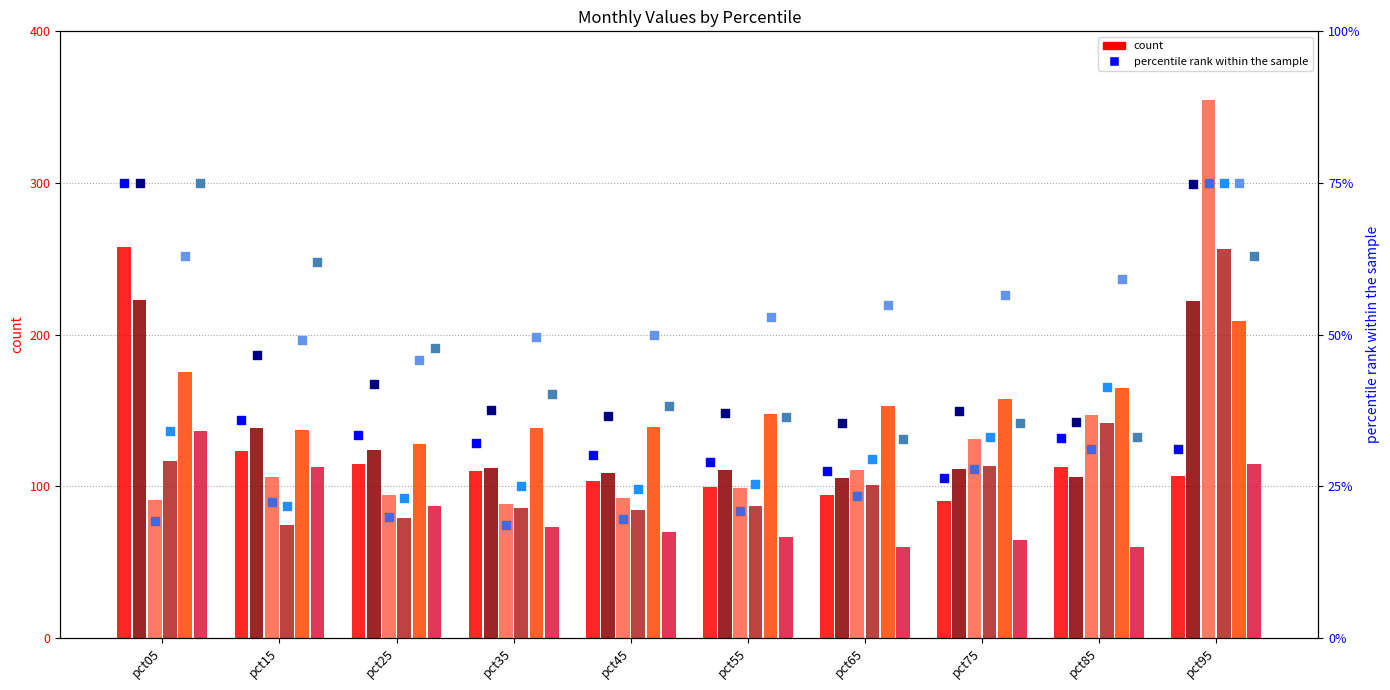

At which category is the sum across all series the highest?

pct95